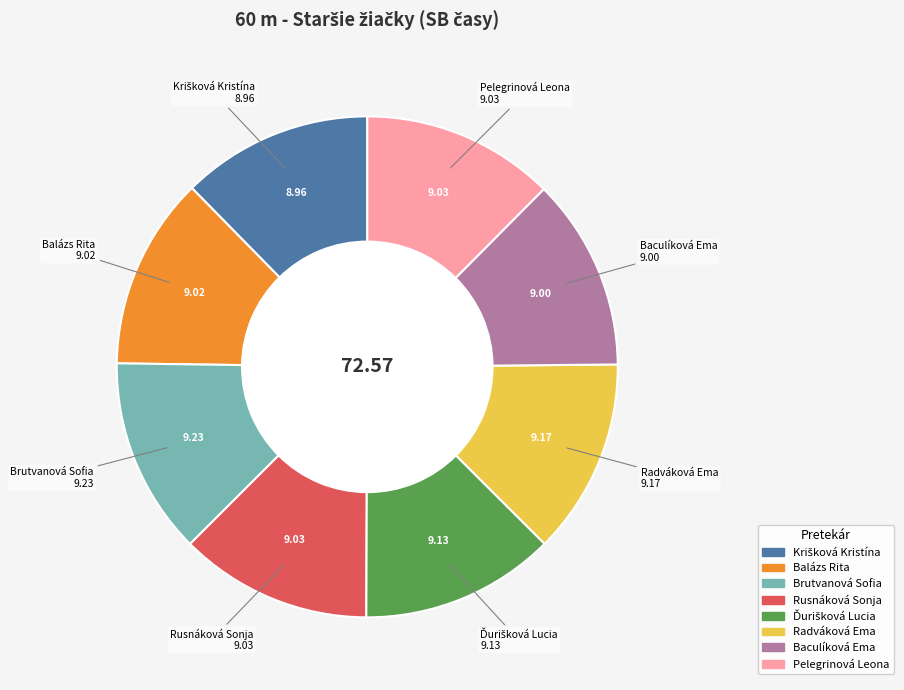

The Brutvanová Sofia slice represents 13% of the pie. True or false?

True